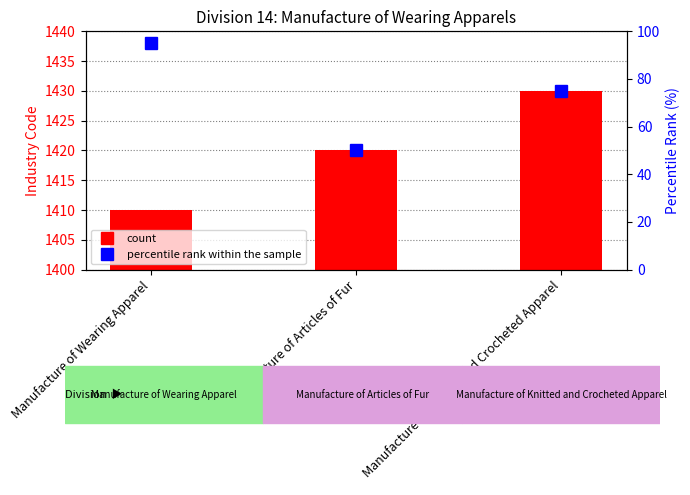

What is the change in value from Manufacture of Wearing Apparel to Manufacture of Articles of Fur?

+10